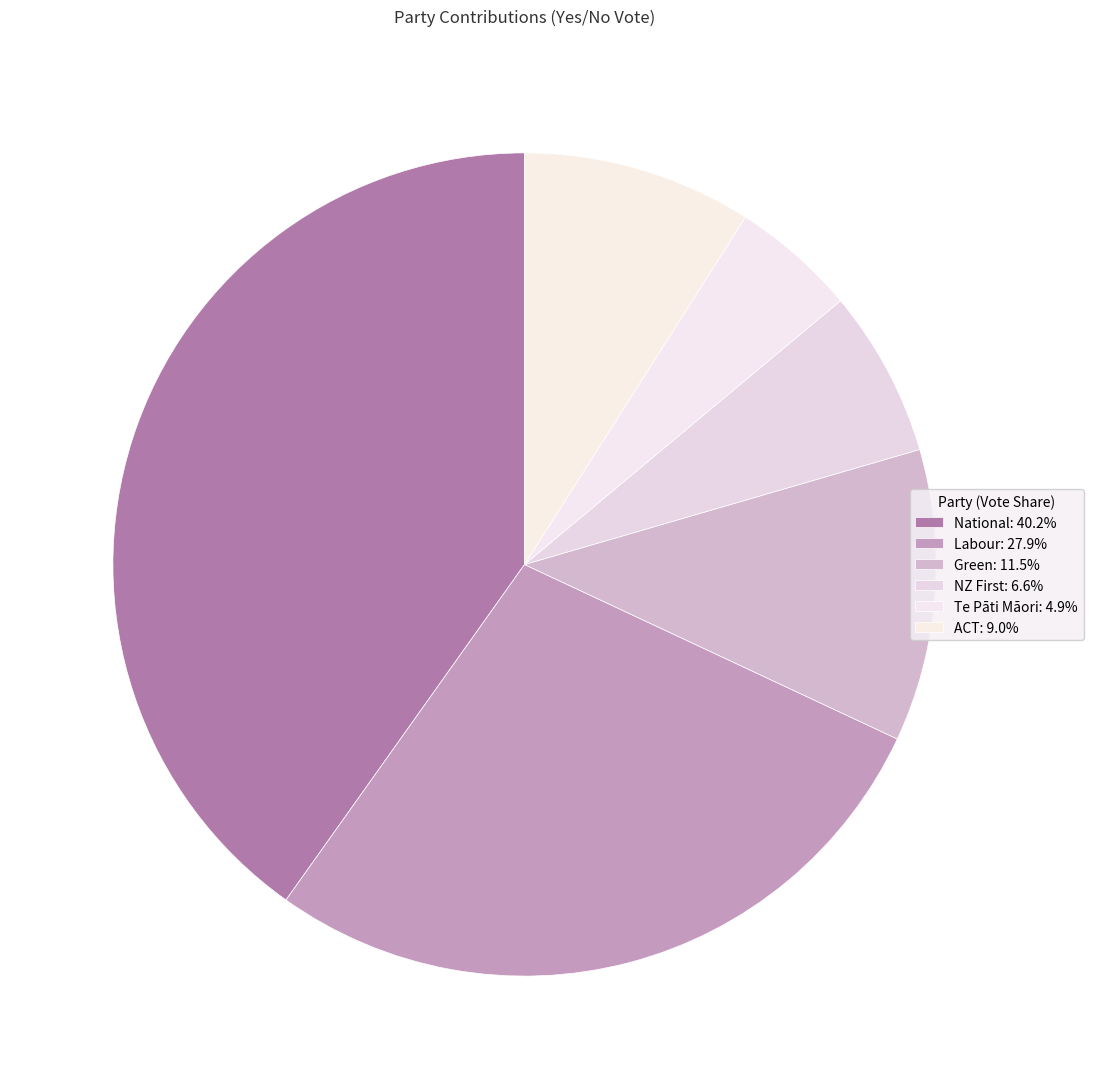

What percentage is the Te Pāti Māori slice, to the nearest percent?

5%